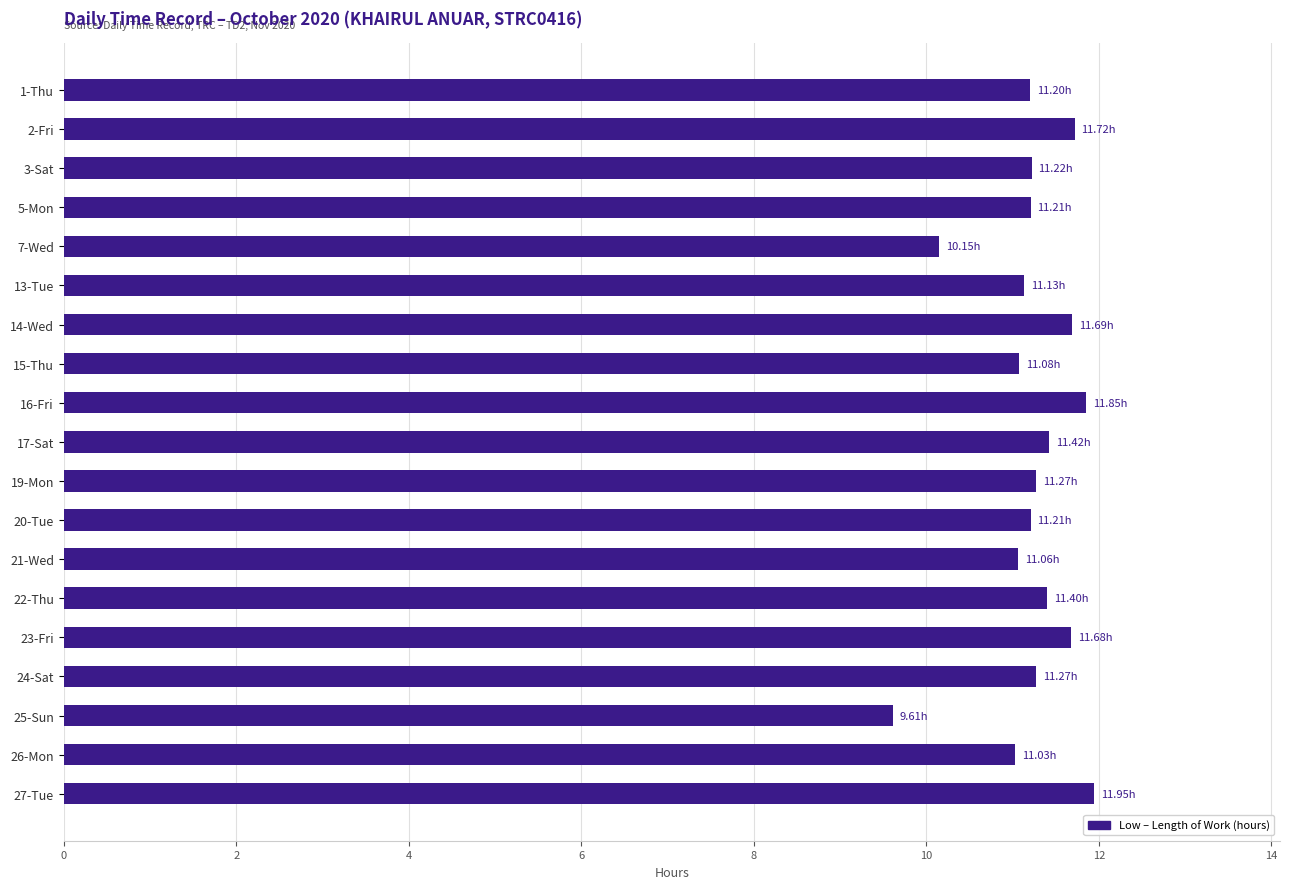

What is the change in value from 20-Tue to 23-Fri?

+0.5